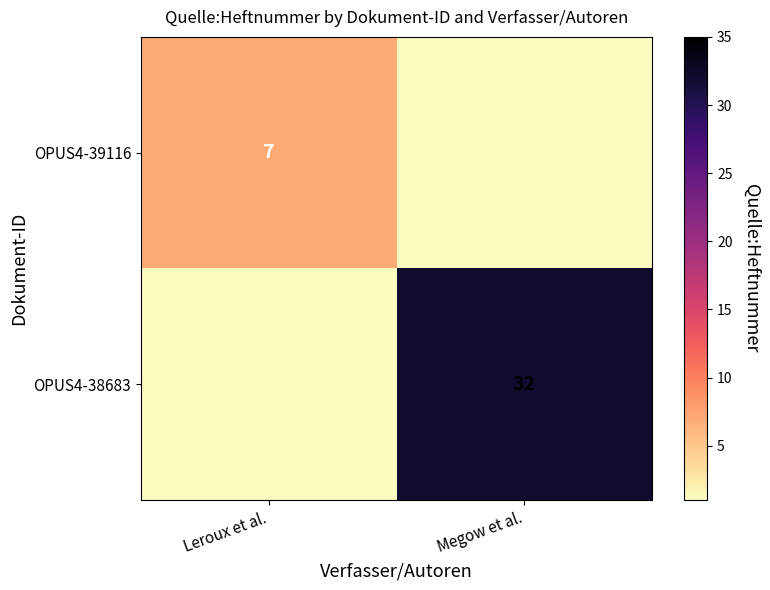

The OPUS4-39116 series shows 7 at Leroux et al.. True or false?

True